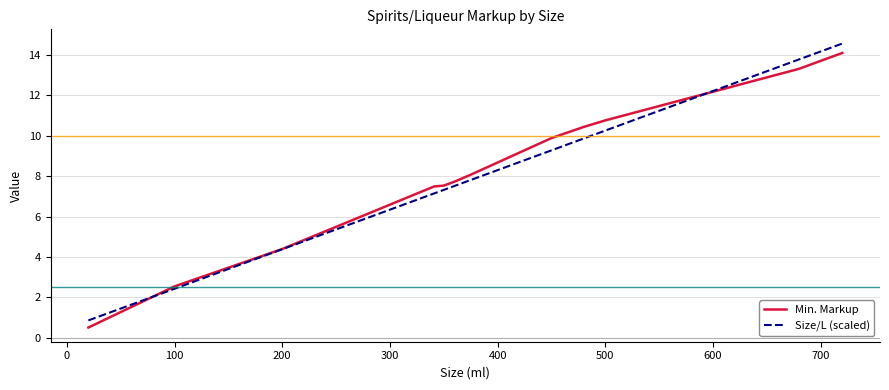

What is the smallest value displayed?

0.5